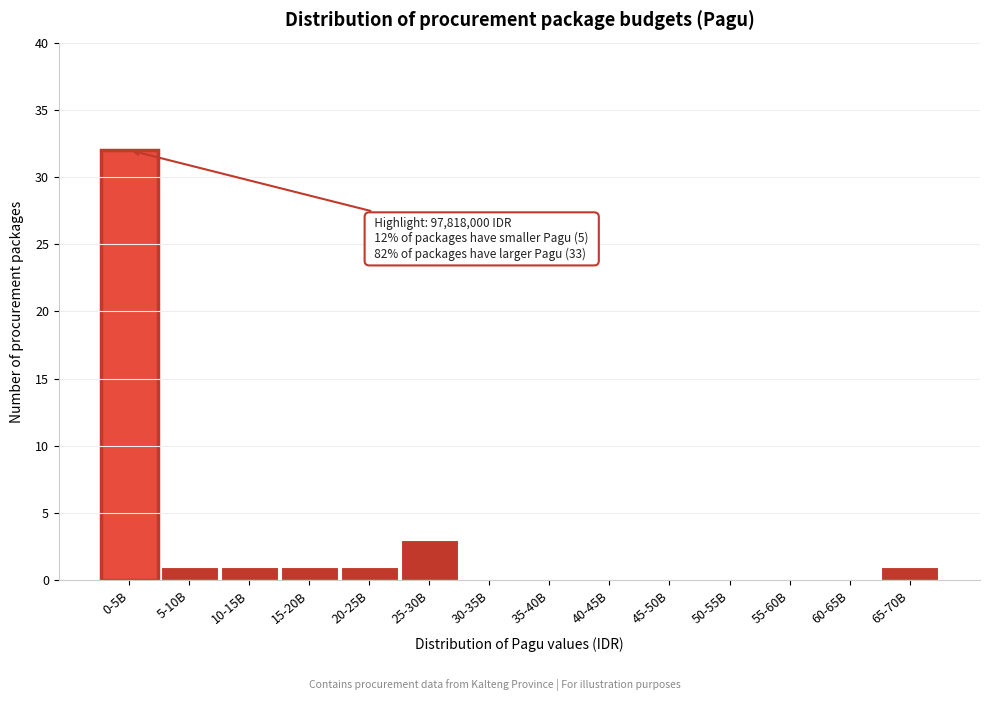

Reading left to right, what are all the values shown in this chart?

0-5B=32	5-10B=1	10-15B=1	15-20B=1	20-25B=1	25-30B=3	30-35B=0	35-40B=0	40-45B=0	45-50B=0	50-55B=0	55-60B=0	60-65B=0	65-70B=1